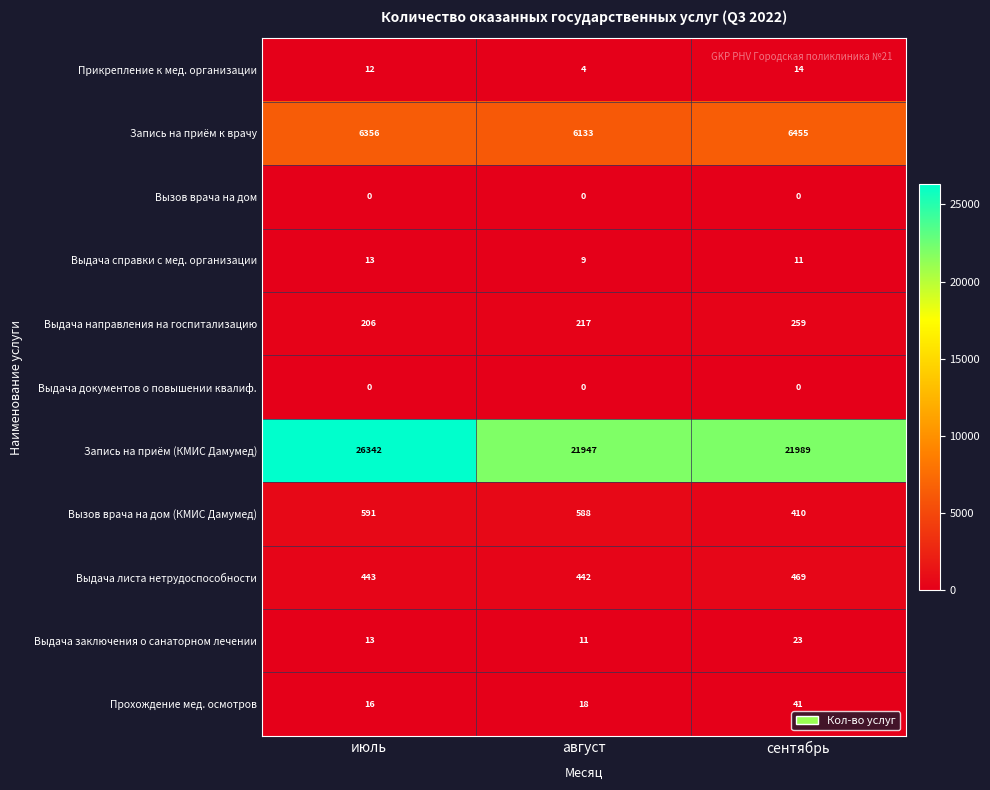

The Выдача листа нетрудоспособности series shows 443 at июль. True or false?

True